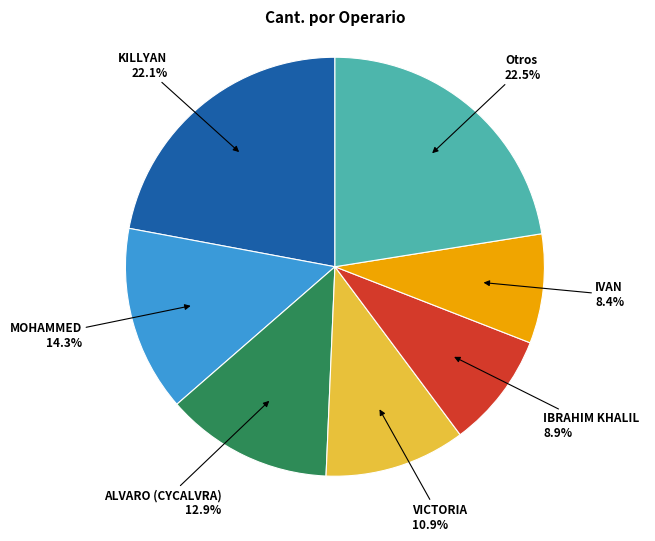

To the nearest percent, what is the average slice percentage?

14%